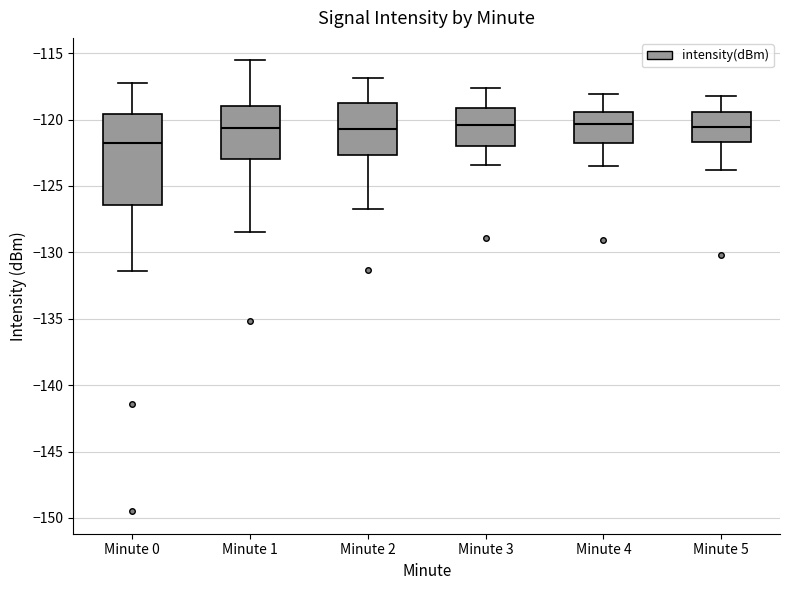

Where does the upper whisker of the box for Minute 5 end on the y-axis? The values are not printed on the chart, so give them approximately, as read against the axis.

-118.0